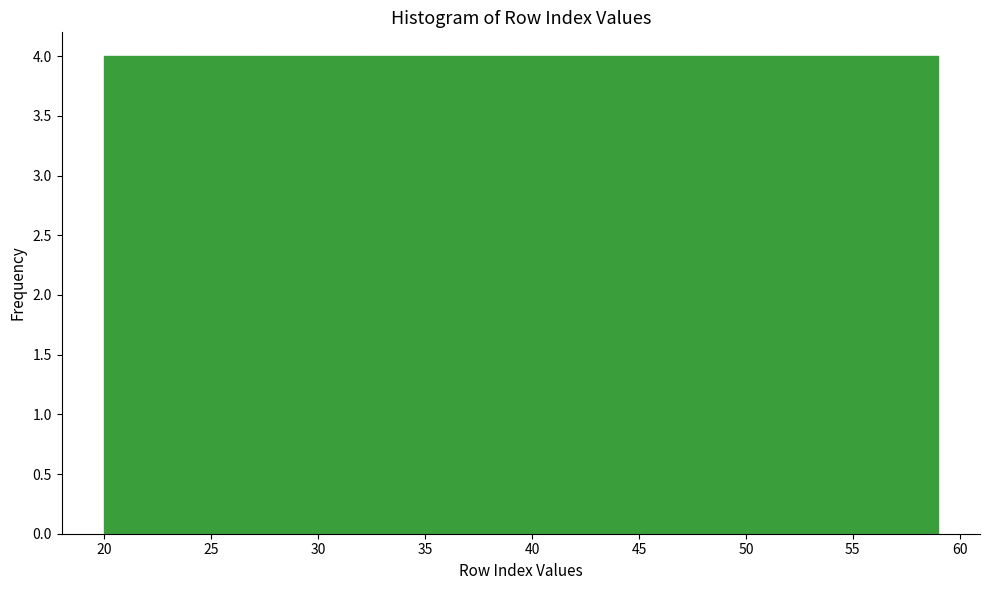

Reading left to right, transcribe this chart: for each bar, give the range it covers on the x-axis and its height. Neither the bar edges nor the heights are printed on the chart, so give them approximately, as read against the axes.

20.0 to 23.9: 4
23.9 to 27.8: 4
27.8 to 31.7: 4
31.7 to 35.6: 4
35.6 to 39.5: 4
39.5 to 43.4: 4
43.4 to 47.3: 4
47.3 to 51.2: 4
51.2 to 55.1: 4
55.1 to 59.0: 4